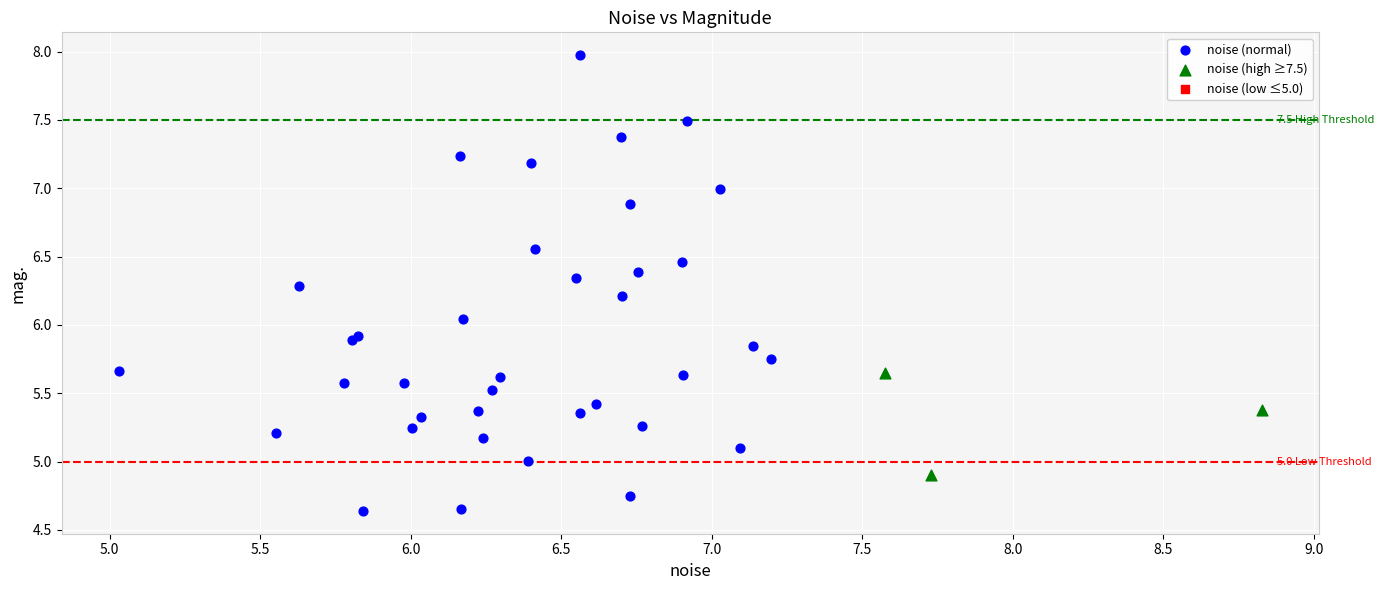

Which series reaches the maximum Y coordinate?

noise (normal)